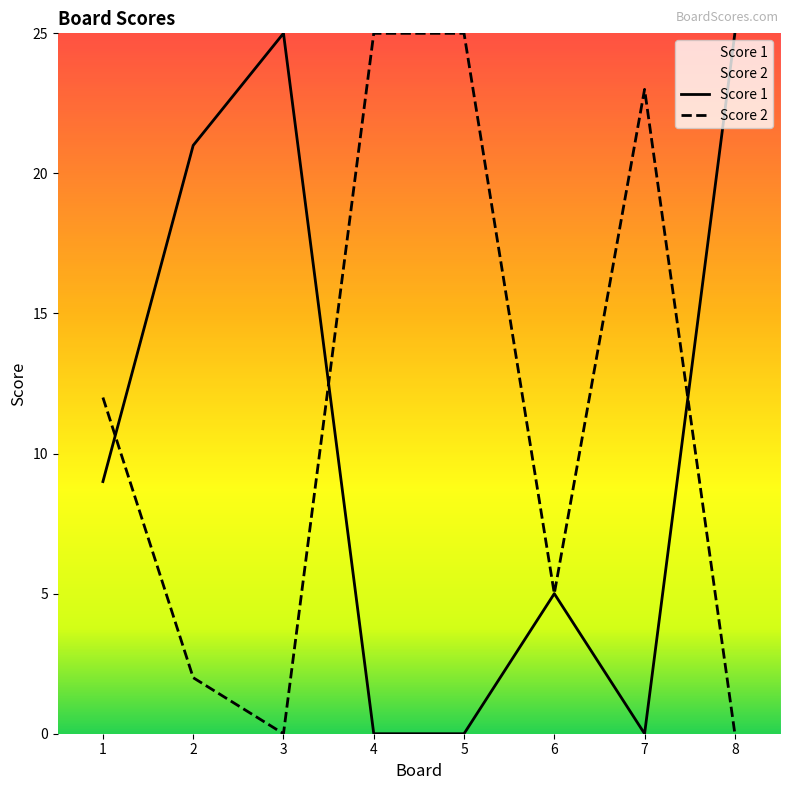

How many interior local peaks does the Score 2 series have?

1